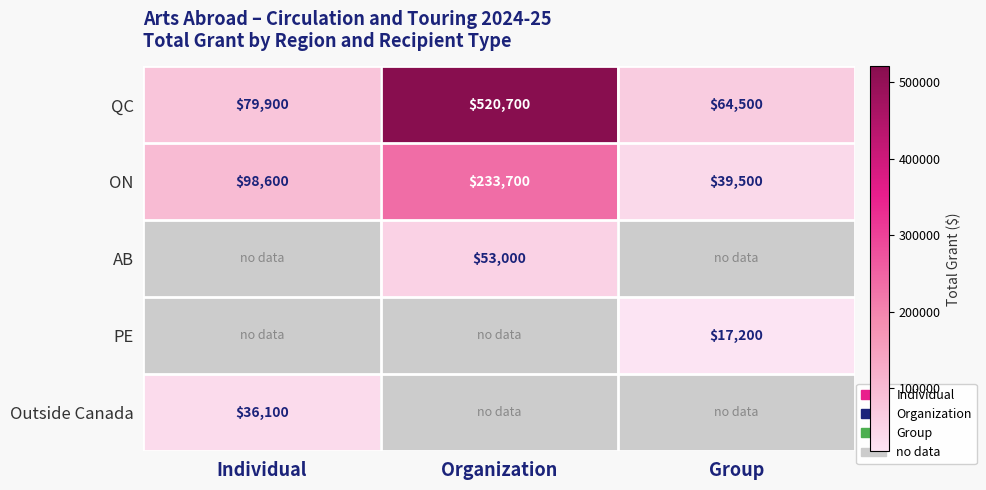

Is it true that QC equals 27005.7 at Group?

False